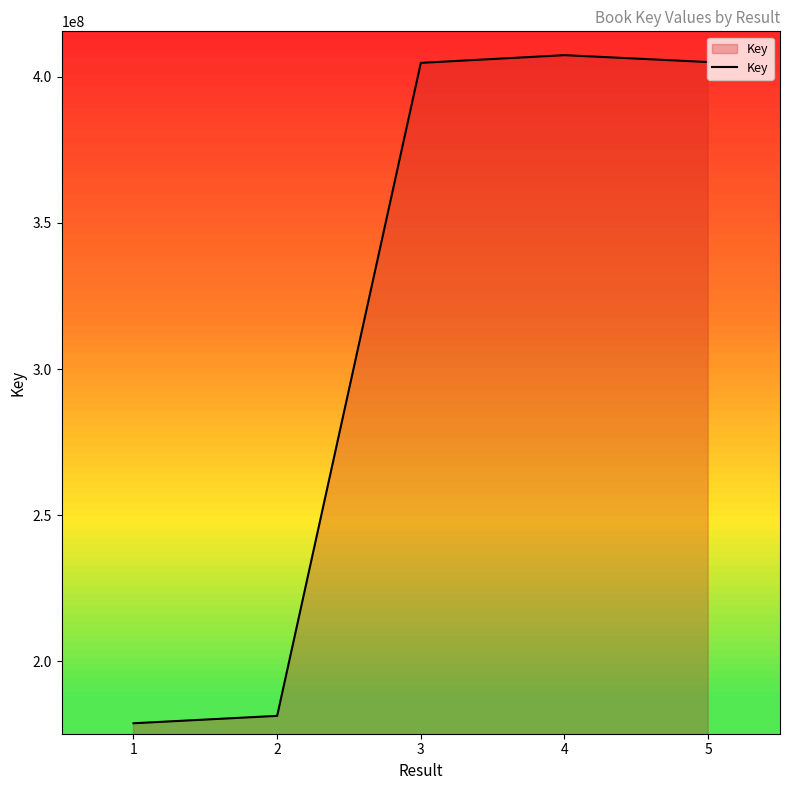

Which has a higher value, 2 or 5?

5